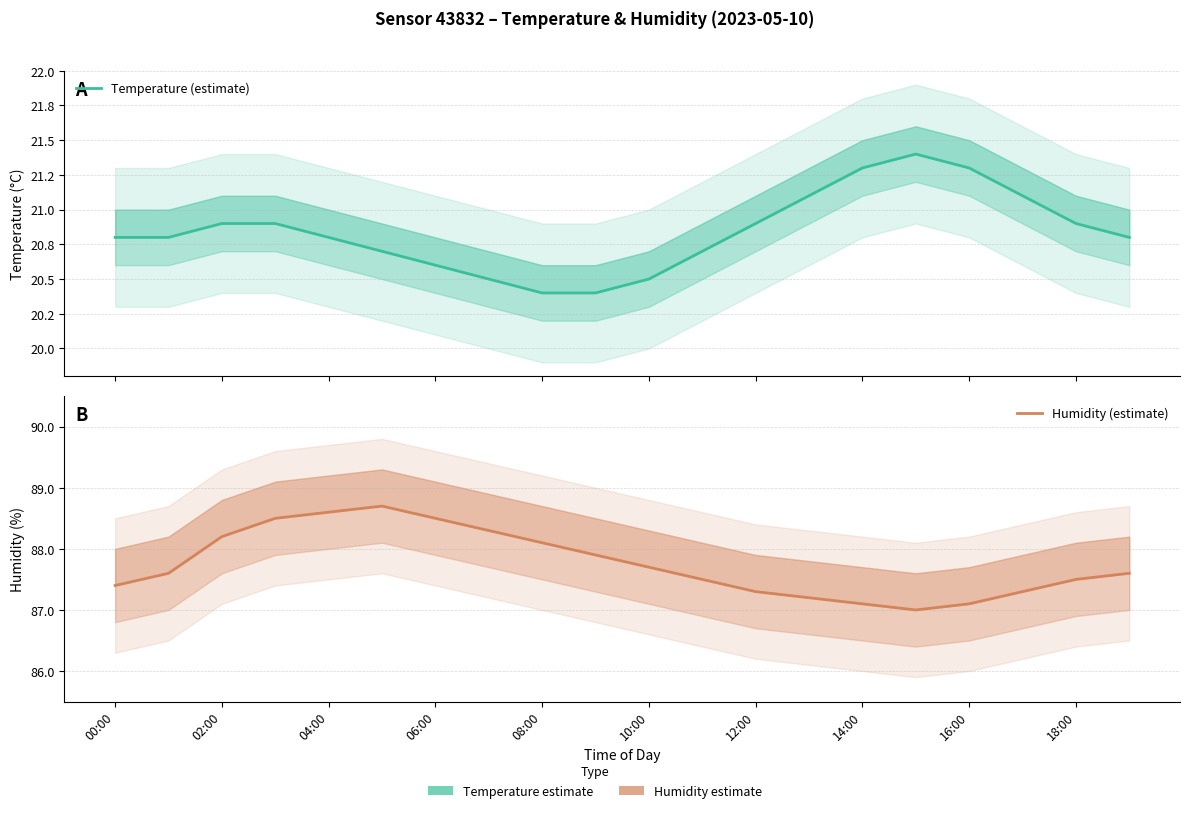

The Temperature (estimate) series shows 31.4 at 13. True or false?

False